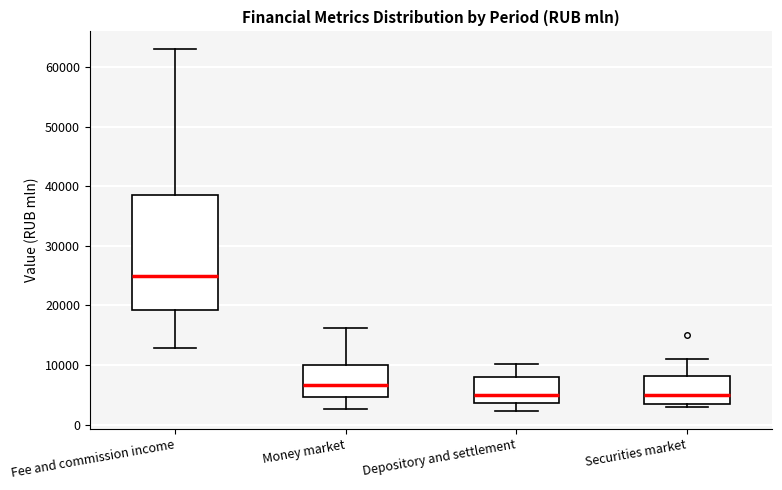

Which box is the tallest, from its lower edge to its upper edge?

Fee and commission income